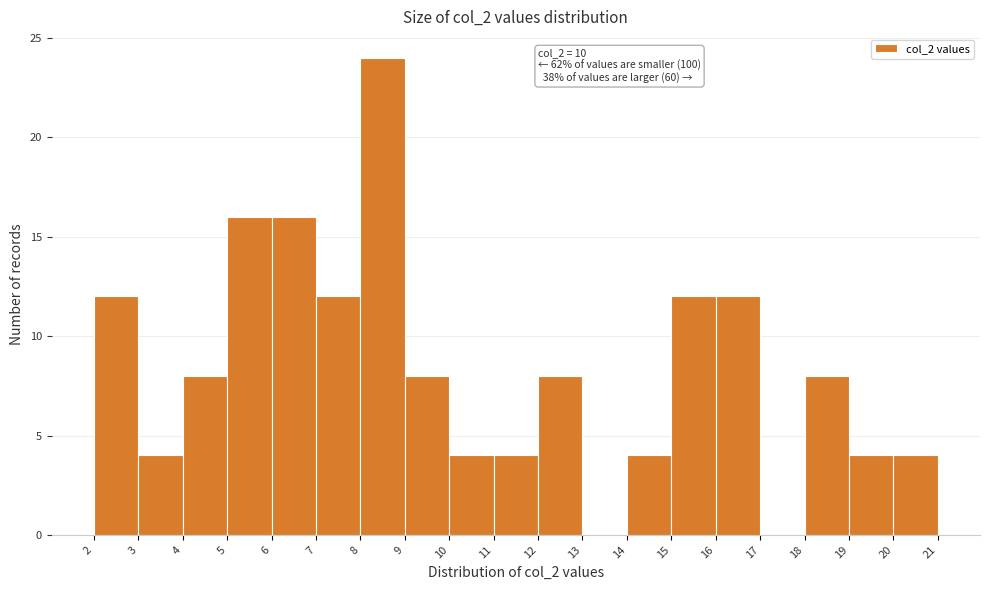

Which range on the x-axis has the tallest bar?

8 to 9